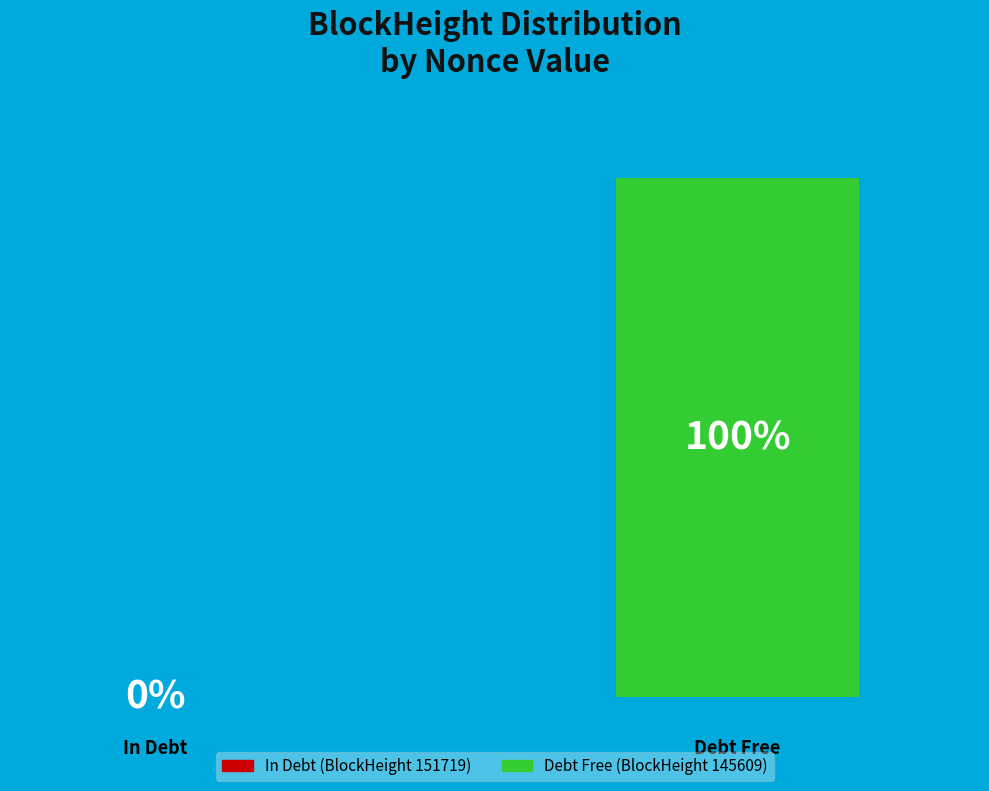

What is the smallest slice in the pie chart?

151719